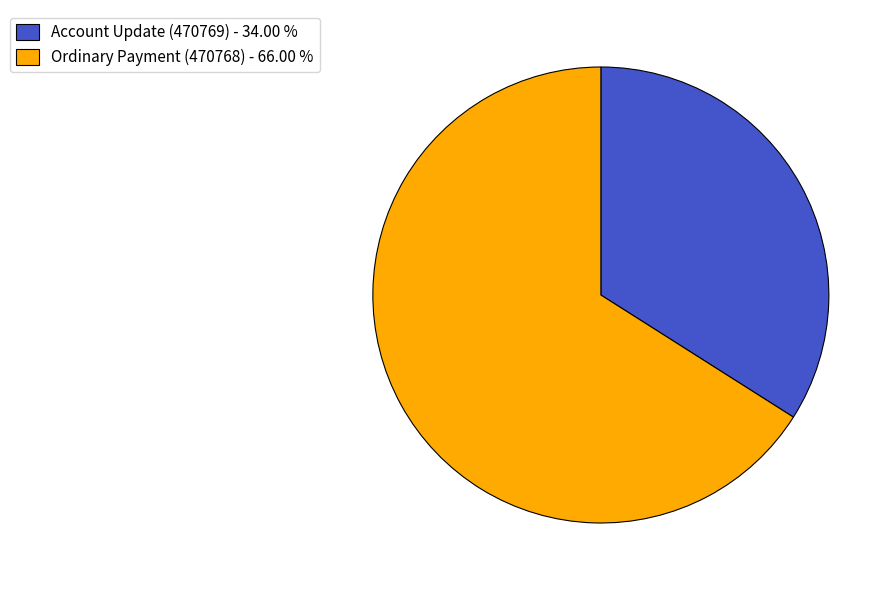

What is the largest slice in the pie chart?

Ordinary Payment (470768)